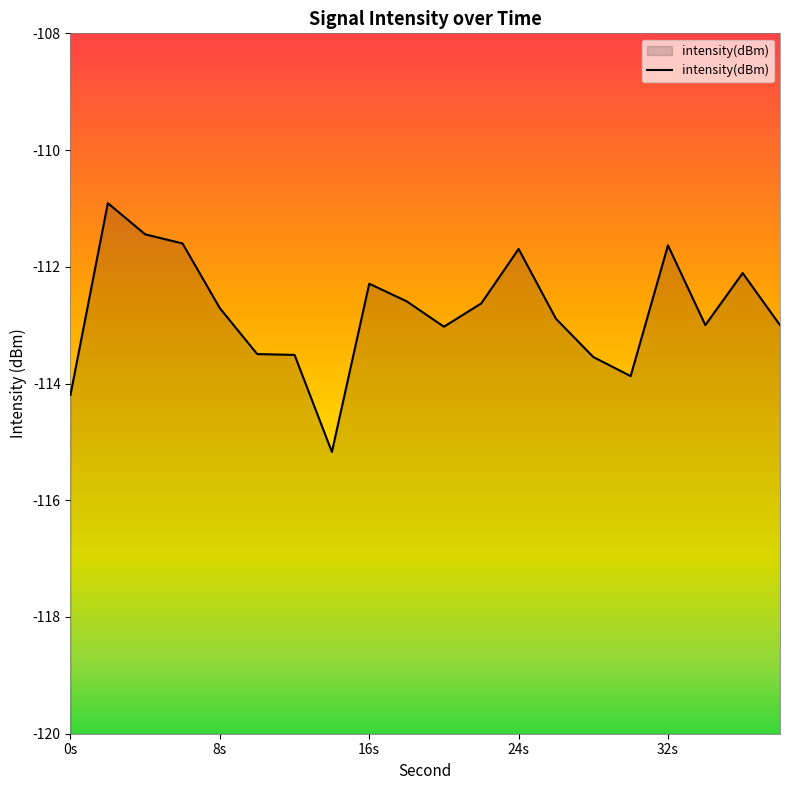

What is the value of the 14th point from the left?

-112.9